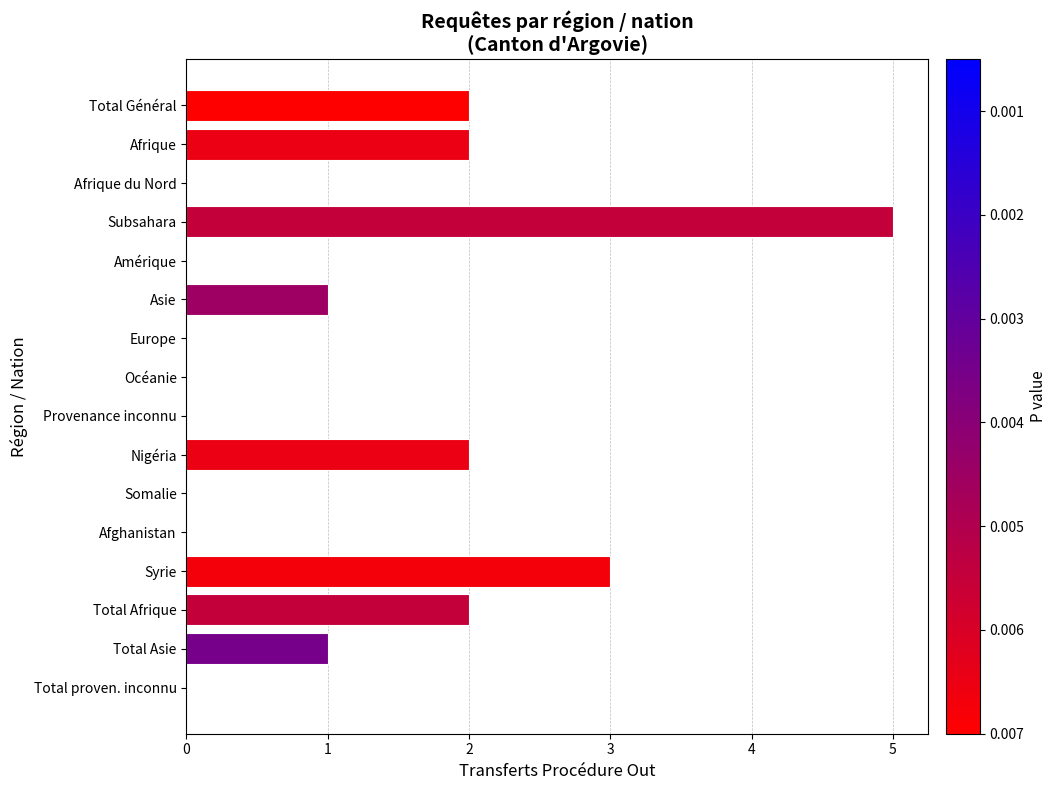

Reading top to bottom, what are all the values shown in this chart?

Total Général=2	Afrique=2	Afrique du Nord=0	Subsahara=5	Amérique=0	Asie=1	Europe=0	Océanie=0	Provenance inconnu=0	Nigéria=2	Somalie=0	Afghanistan=0	Syrie=3	Total Afrique=2	Total Asie=1	Total proven. inconnu=0